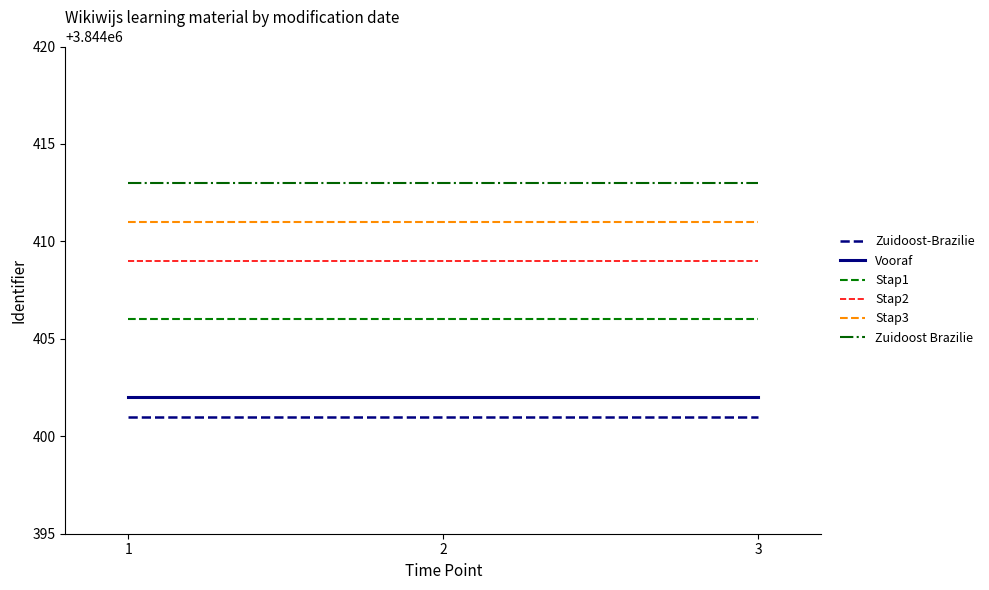

What is the minimum value for Stap3?

3844411